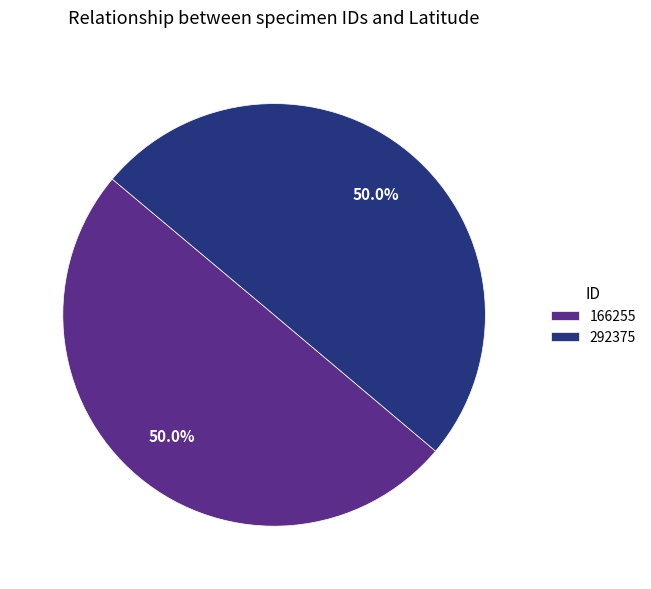

Approximately how many times larger is the value at 292375 compared to 166255?

1.0